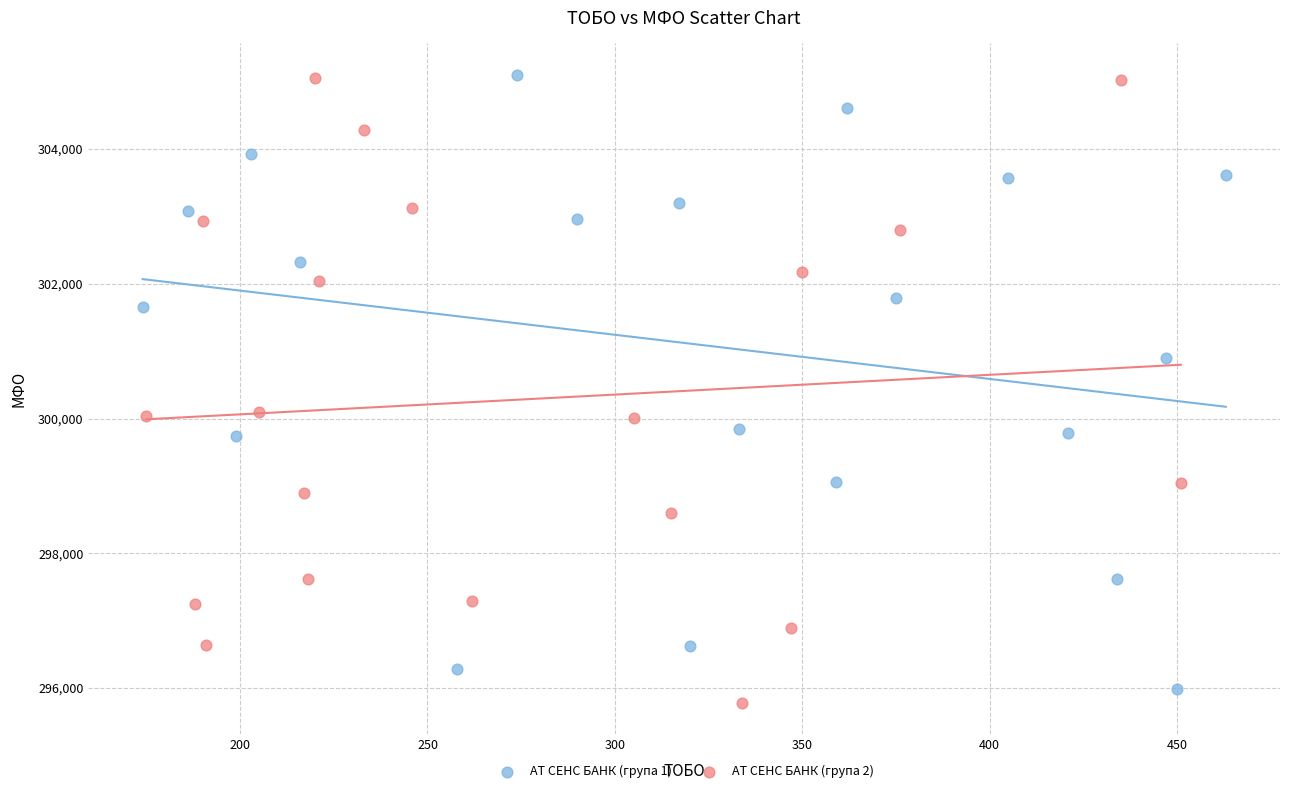

What are all the series names shown in the legend?

АТ СЕНС БАНК (група 1), АТ СЕНС БАНК (група 2)